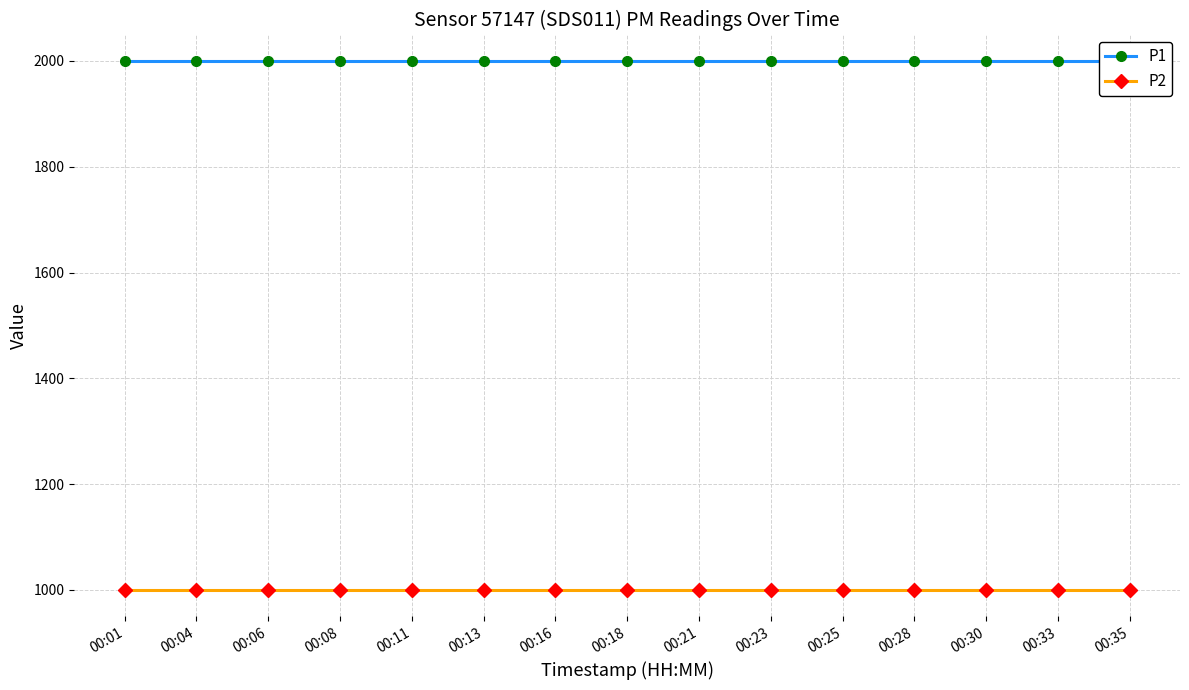

List the labels in order of P2 value, smallest first.

00:01, 00:04, 00:06, 00:08, 00:11, 00:13, 00:16, 00:18, 00:21, 00:23, 00:25, 00:28, 00:30, 00:33, 00:35